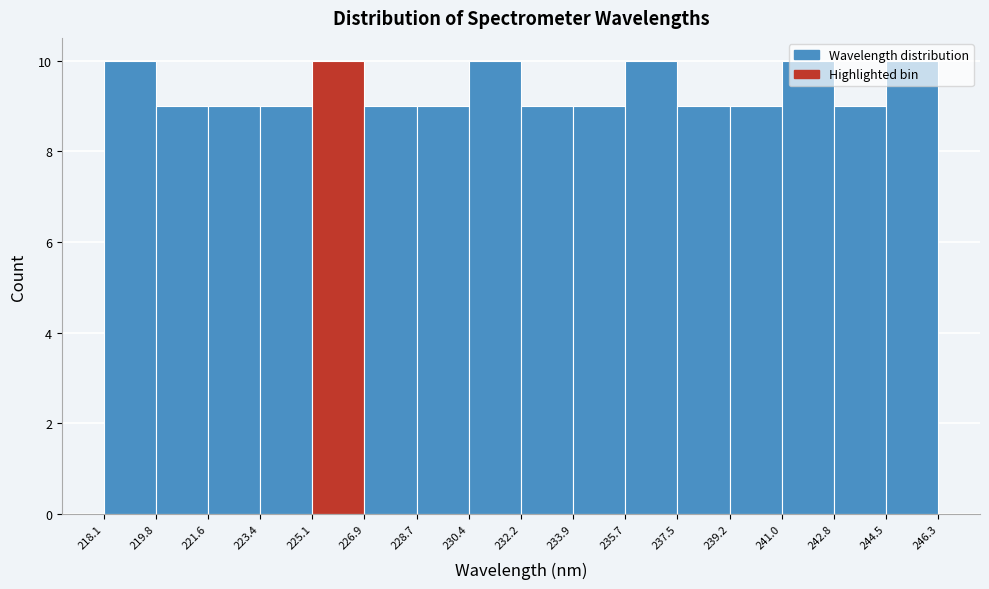

How tall is the bar that spans 228.7 to 230.4 on the x-axis? The values are not printed on the chart, so give them approximately, as read against the axis.

9